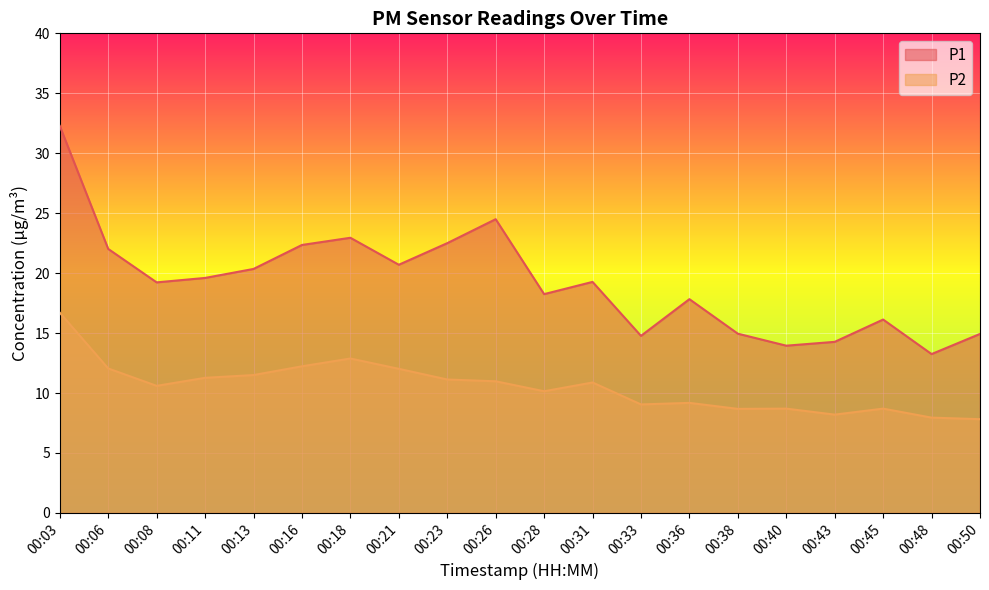

Which series has the largest total across all categories?

P1